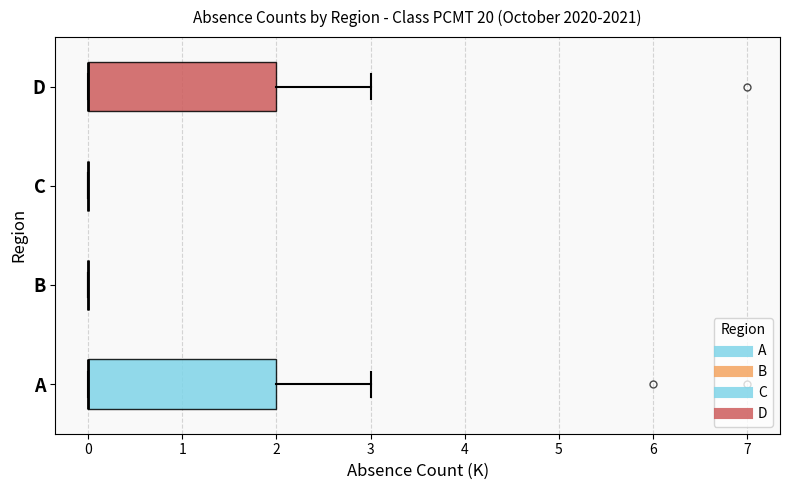

Reading bottom to top, read every box against the x-axis: the position of its median line, the range the box covers, and the ends of its whiskers. The values are not printed on the chart, so give them approximately, as read against the axis.

A: median 0 (drawn on the box's left edge), box 0 to 2, whiskers 0 to 3
B: box collapsed to a line at 0, whiskers 0 to 0
C: box collapsed to a line at 0, whiskers 0 to 0
D: median 0 (drawn on the box's left edge), box 0 to 2, whiskers 0 to 3